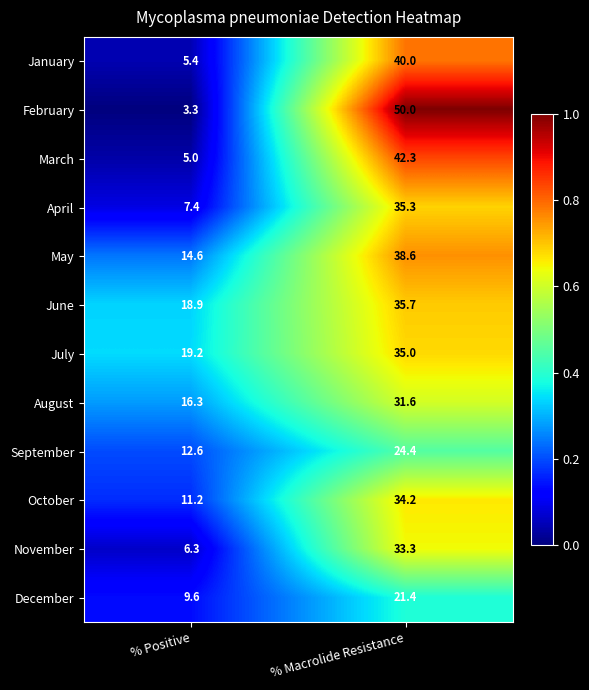

Which series changed the most between % Positive and % Macrolide Resistance?

February